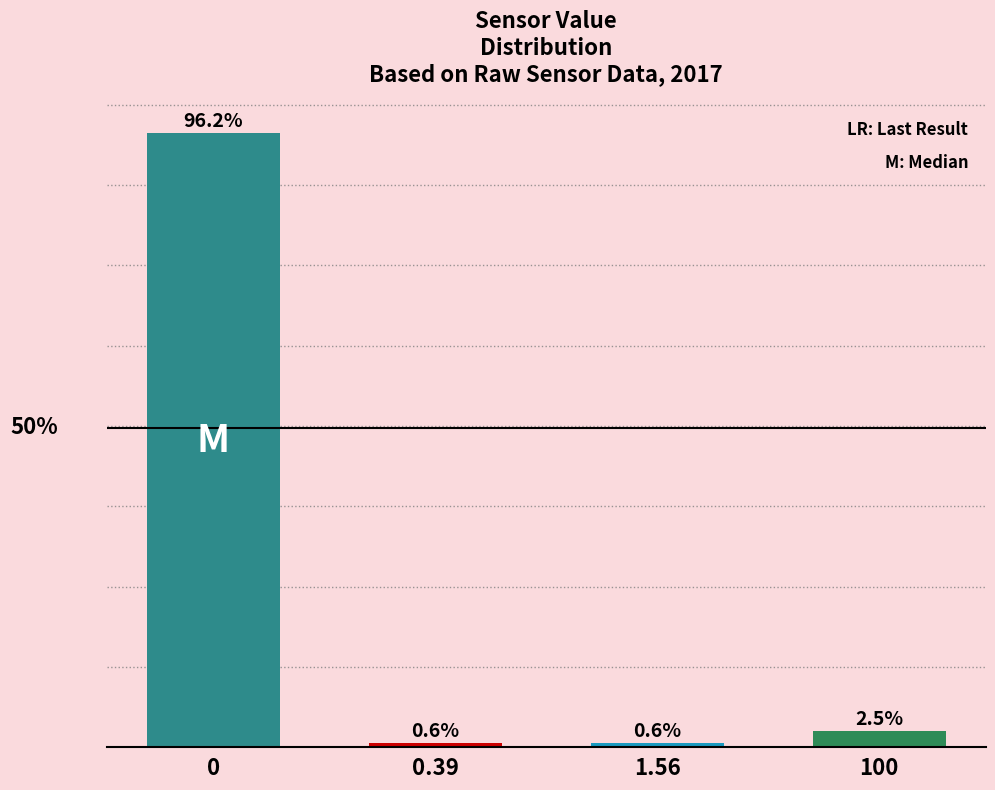

Are the bars horizontal?

No